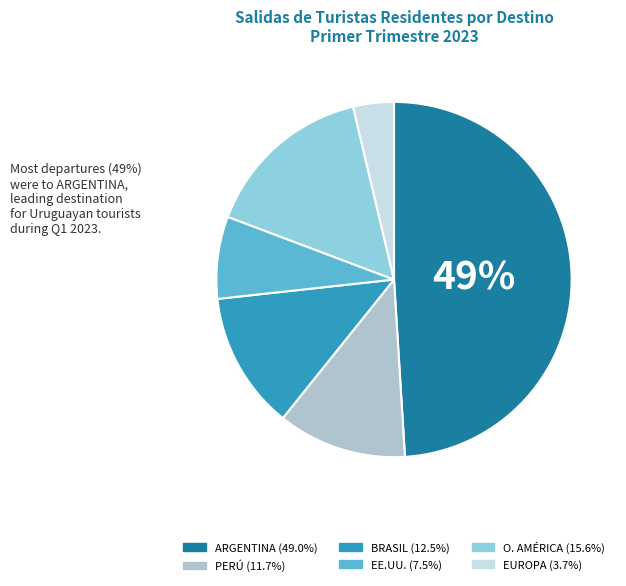

Does any single category account for the majority?

No